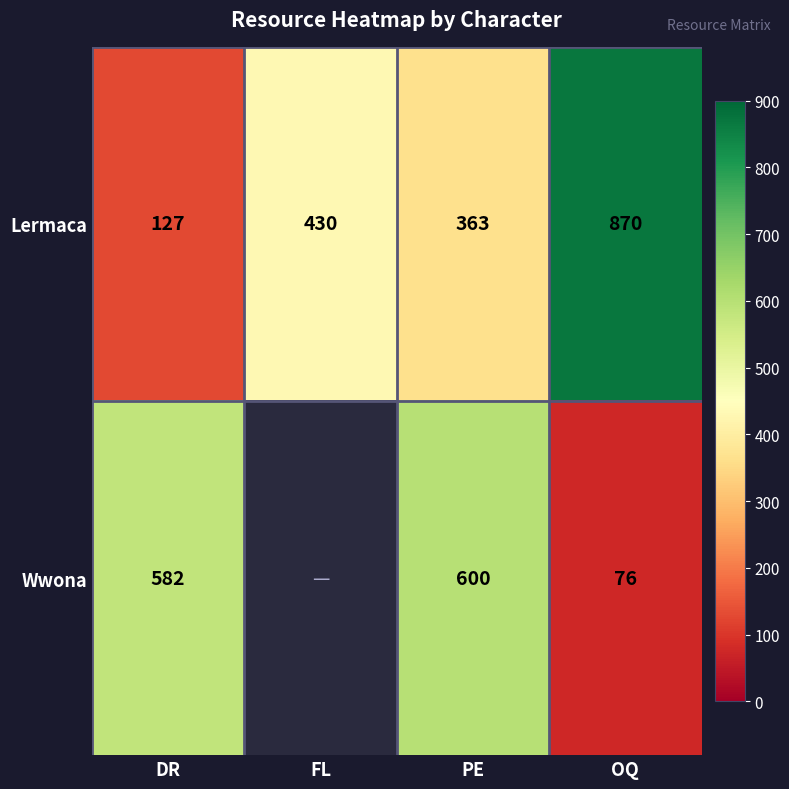

Where is Lermaca nearest to the value 498?

FL